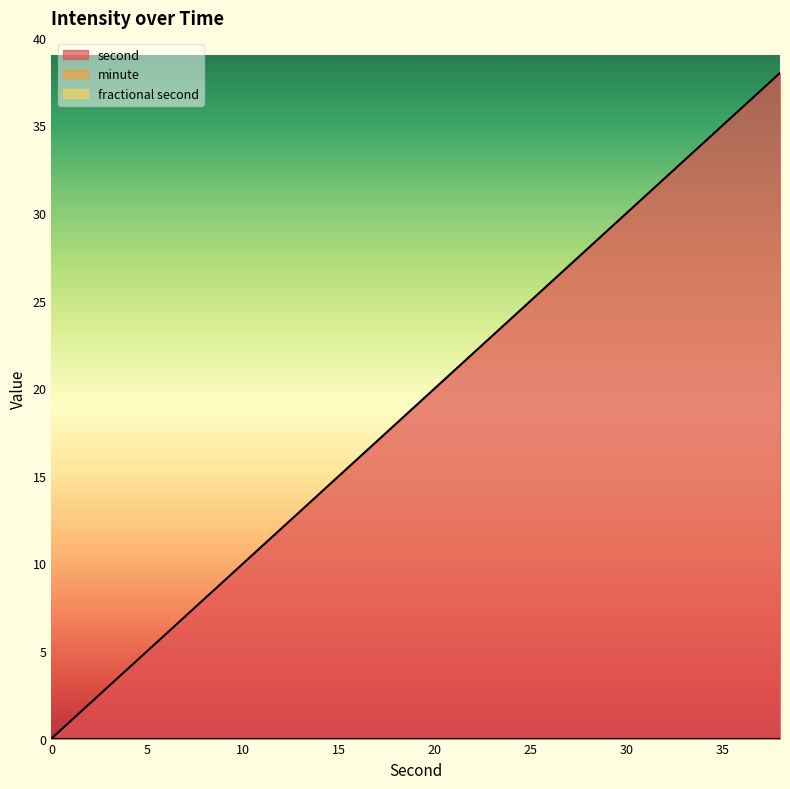

What are all the series names shown in the legend?

second, minute, fractional second